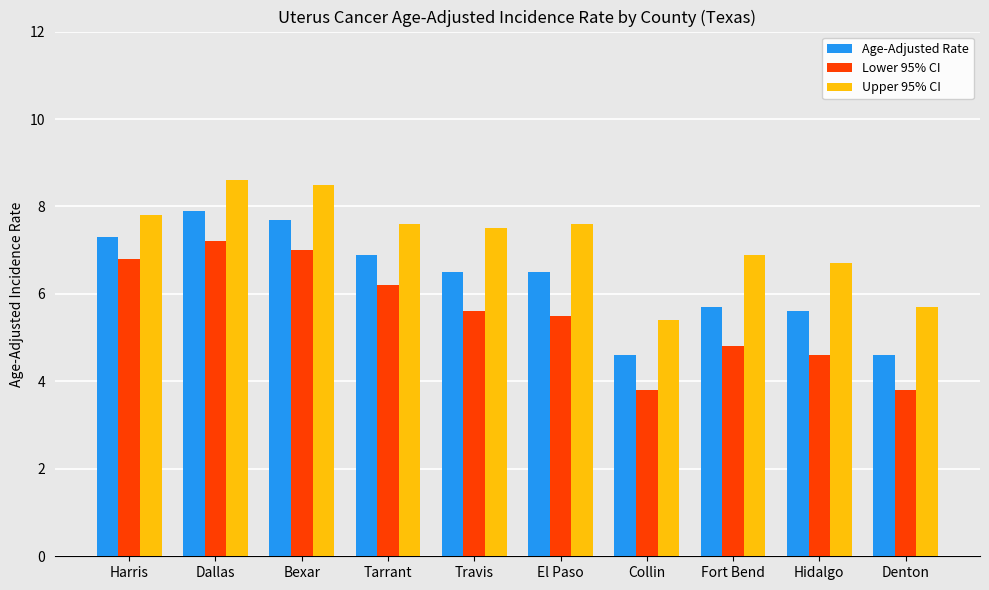

What is the highest value of the Age-Adjusted Rate series?

7.9